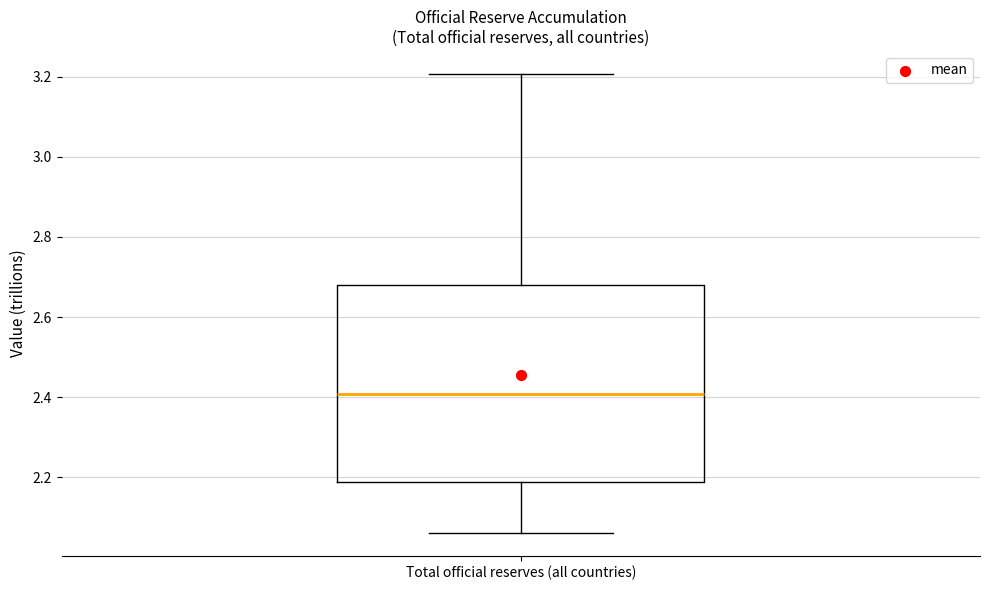

Where does the median line of the box for Total official reserves (all countries) sit on the y-axis? The values are not printed on the chart, so give them approximately, as read against the axis.

2.40